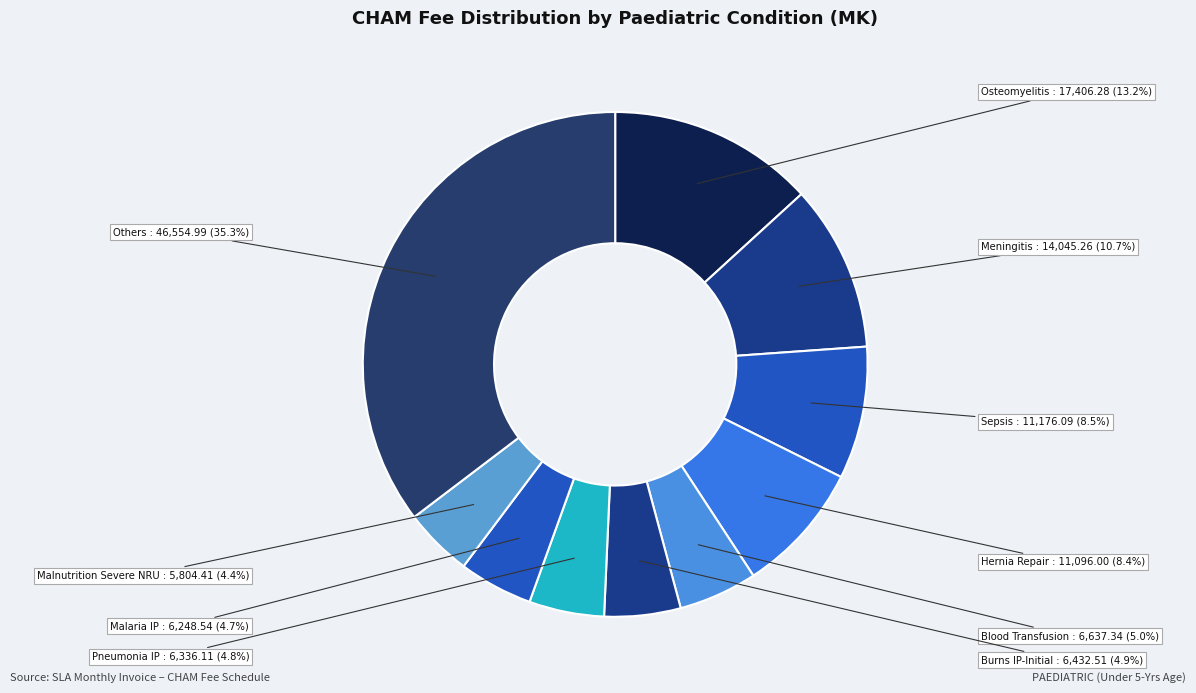

How many slices are in this pie chart?

10